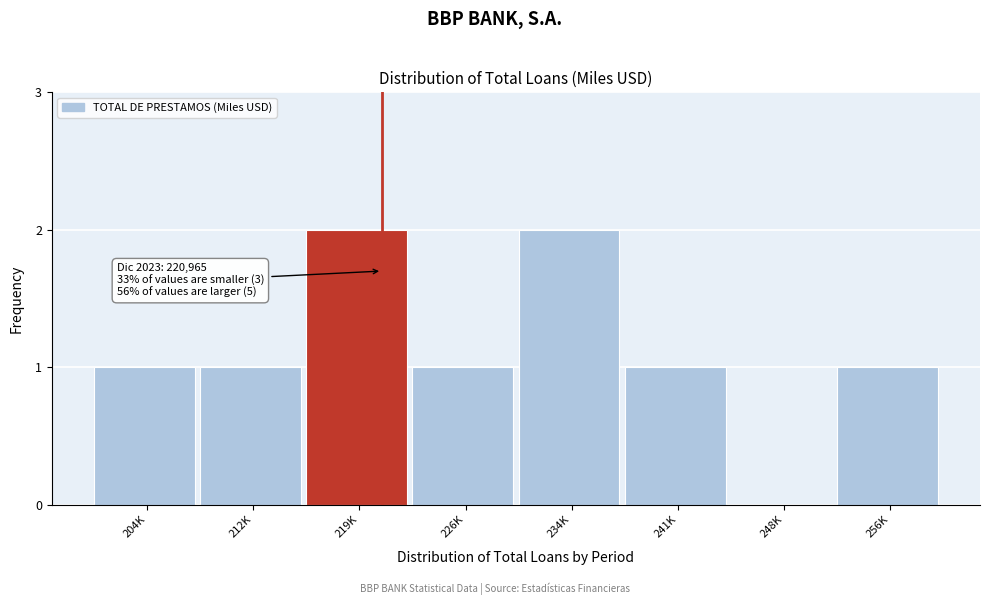

Reading left to right, extract all data points from this chart.

204K=1	212K=1	219K=2	226K=1	234K=2	241K=1	248K=0	256K=1